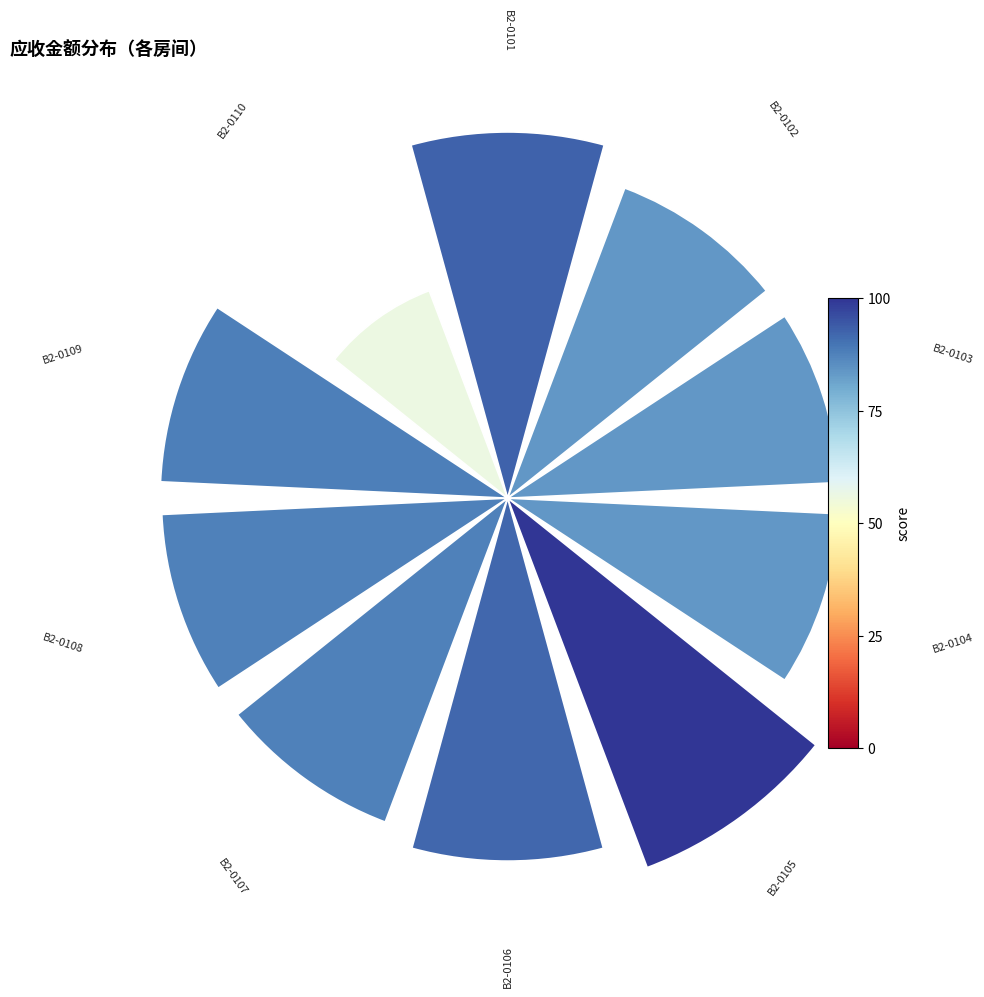

Does 8 account for over 50% of the chart?

No